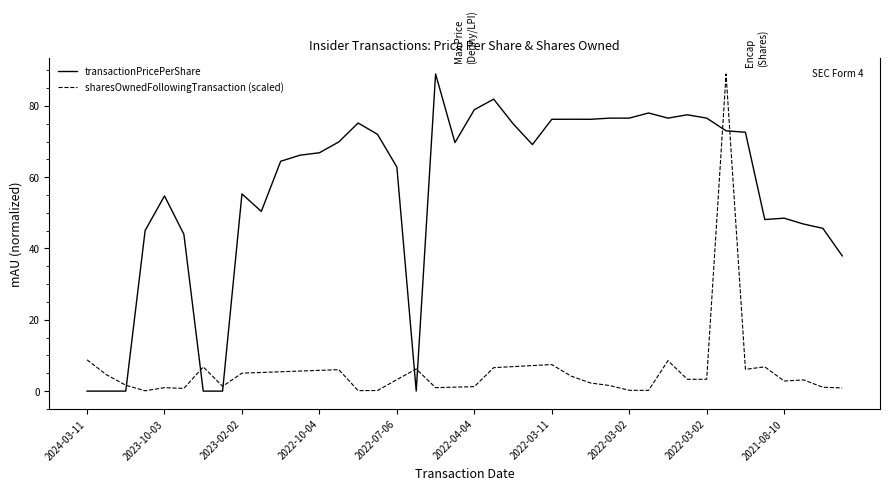

List the series in order of their overall mean, lowest first.

sharesOwnedFollowingTransaction (scaled), transactionPricePerShare